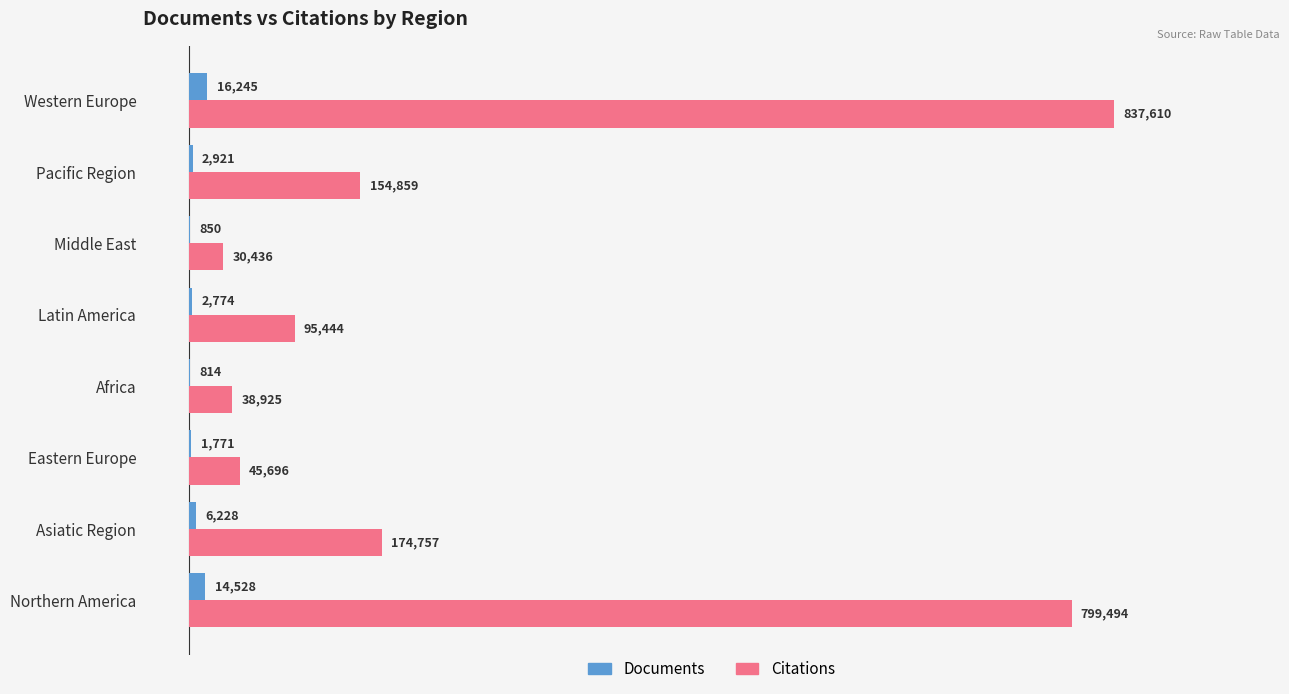

At which category is the sum across all series the highest?

Western Europe